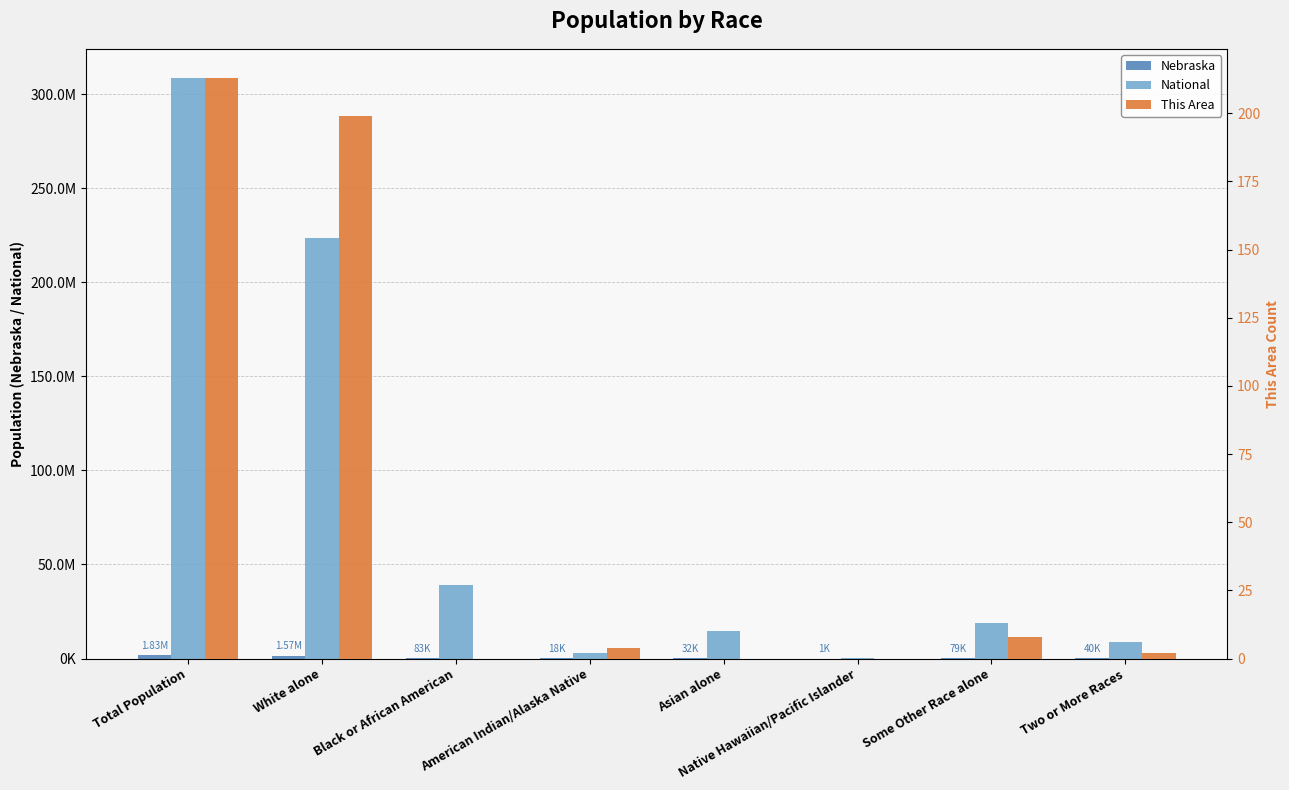

What position from the left is Native Hawaiian/Pacific Islander?

6